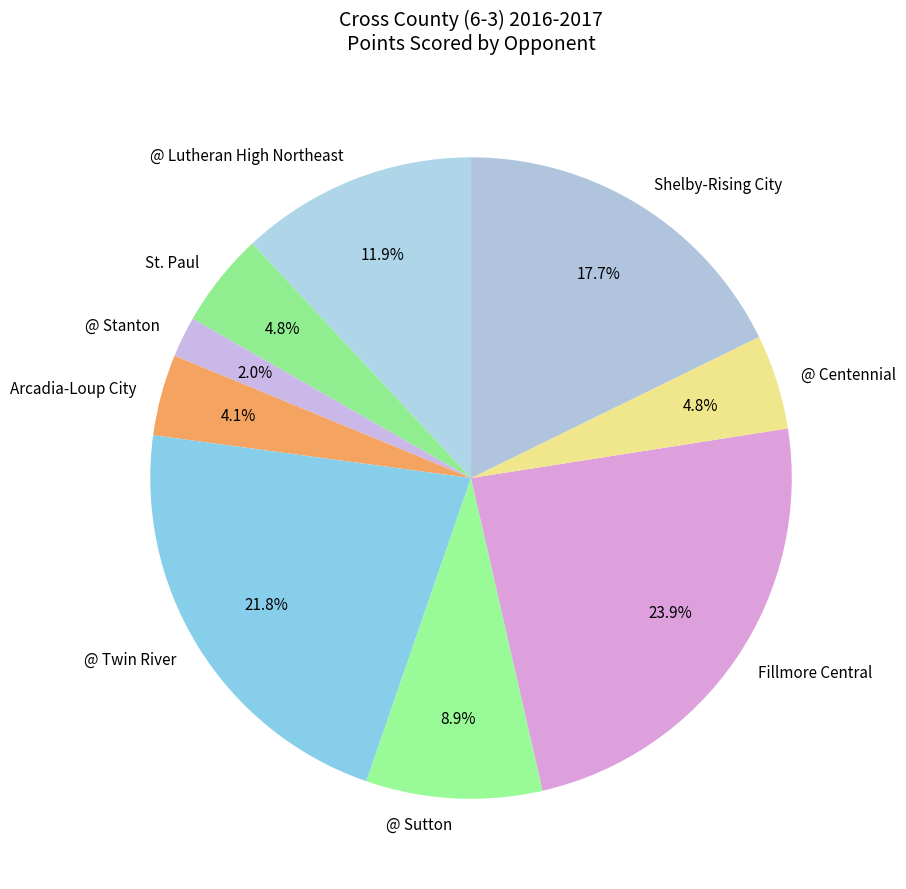

To the nearest percent, what portion does @ Lutheran High Northeast represent?

12%